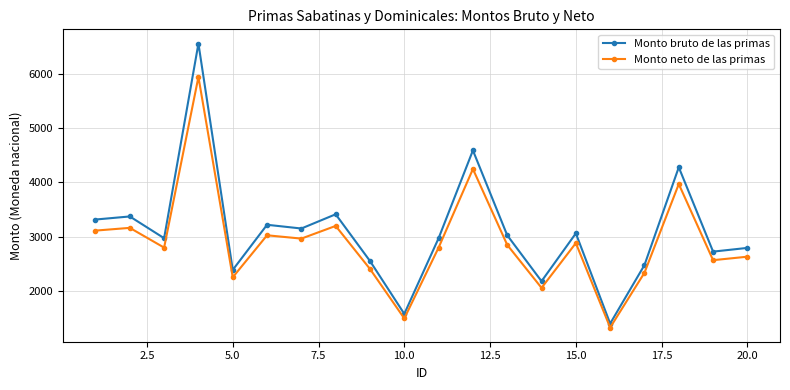

Which series has the largest range (max minus min)?

Monto bruto de las primas